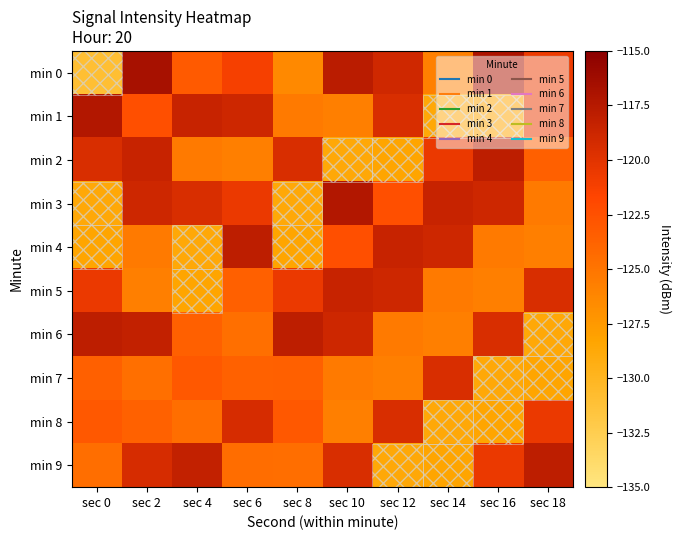

List the series in order of their peak value, lowest first.

min 7, min 8, min 5, min 2, min 4, min 6, min 9, min 1, min 3, min 0